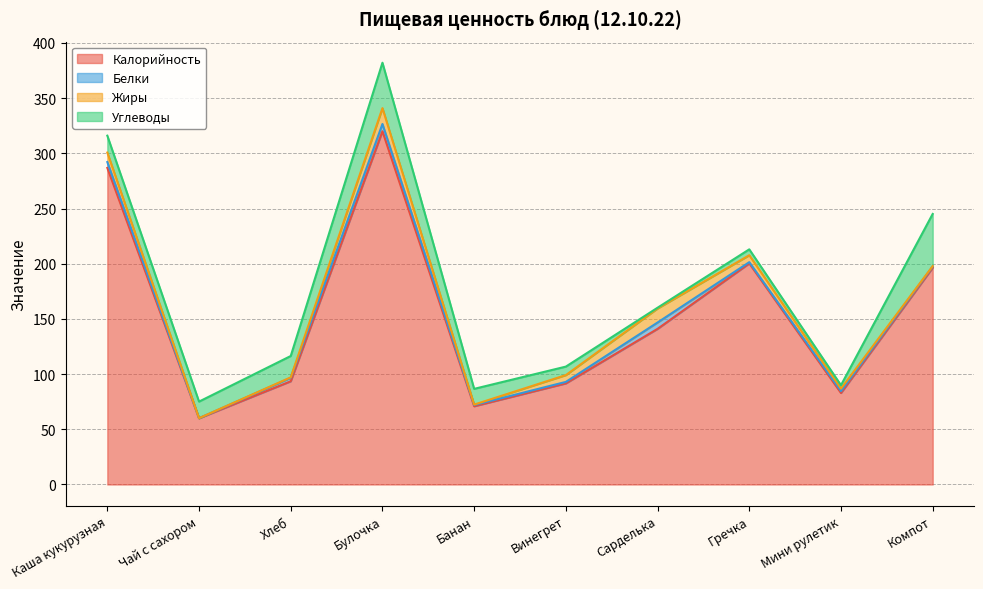

Which label corresponds to the largest value in the chart?

Булочка